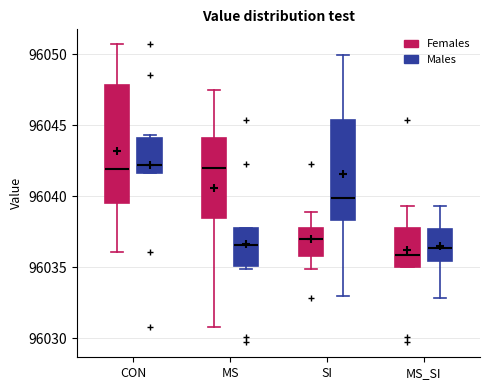

Where is the lower edge of the box for MS (Females) on the y-axis? The values are not printed on the chart, so give them approximately, as read against the axis.

96038.5